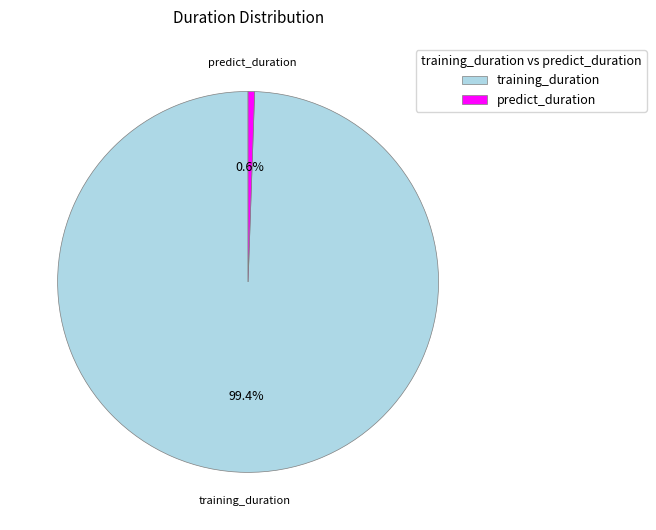

What portion of the pie excludes predict_duration?

99.4%